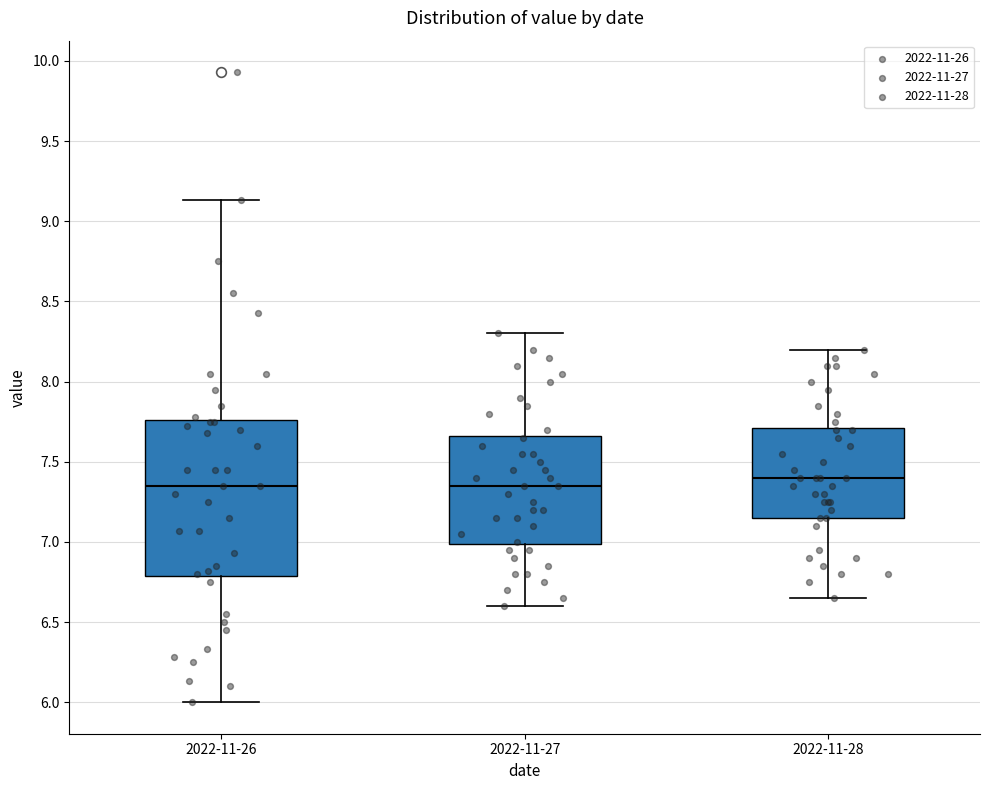

Where does the median line of the box for 2022-11-28 sit on the y-axis? The values are not printed on the chart, so give them approximately, as read against the axis.

7.40